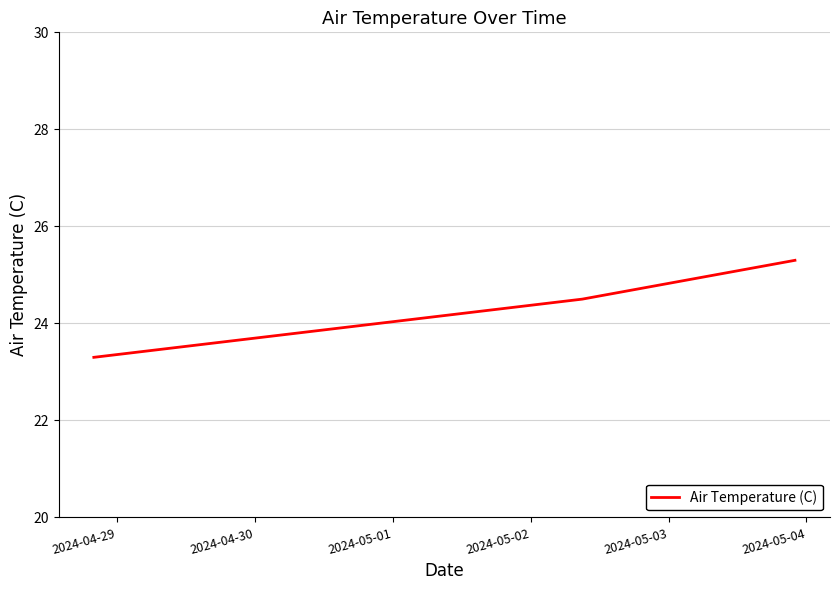

Reading right to left, list all the values displayed in this chart.

25.3	24.5	23.3